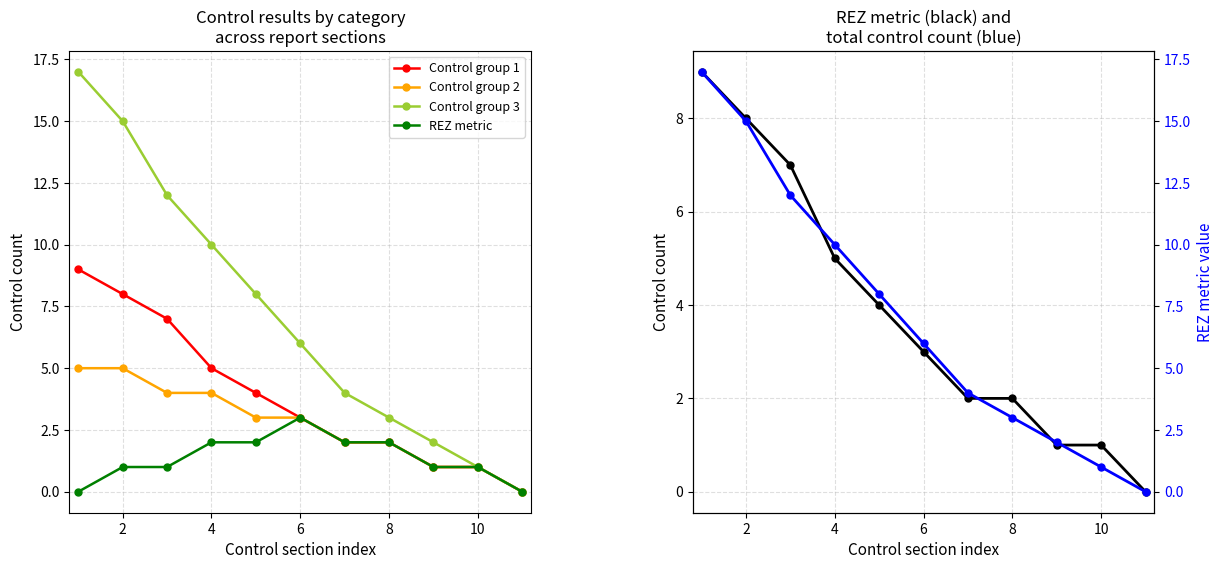

How many values in the REZ metric series are below 1?

2